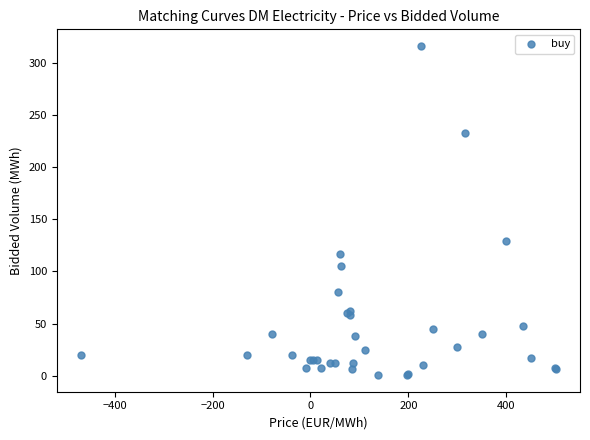

What Y value in the scatter plot is closest to 158?

129.4